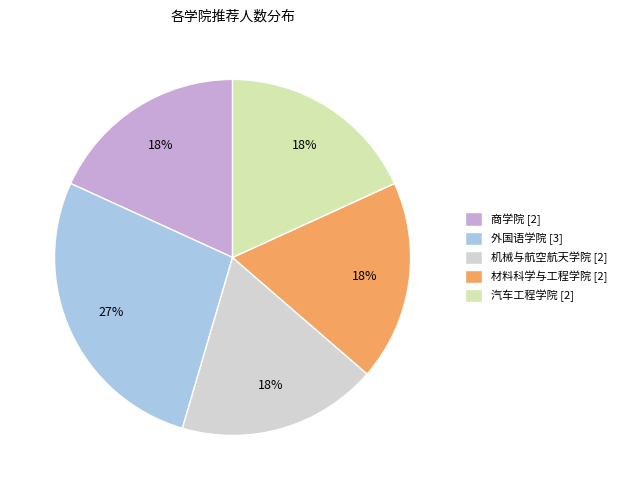

How many slices are in this pie chart?

5